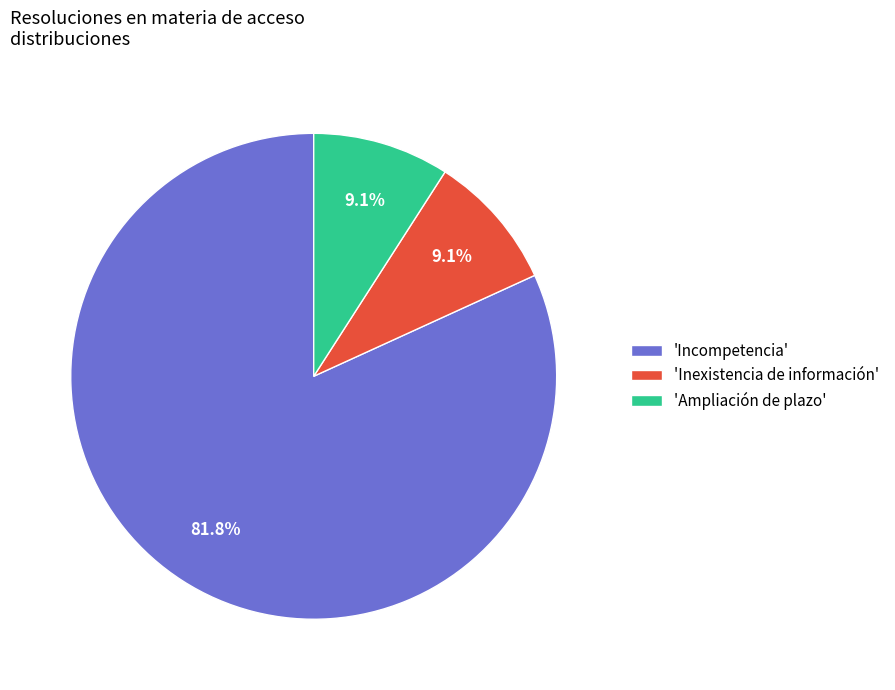

Is there a majority slice in this chart?

Yes